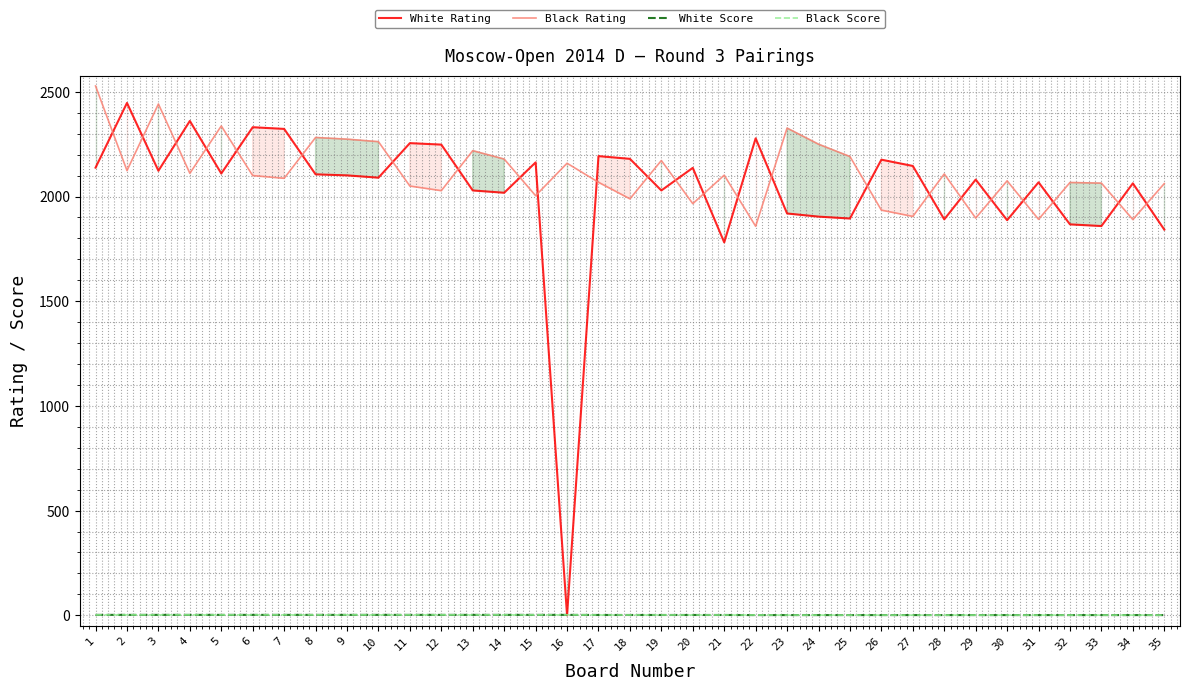

List the series in order of their peak value, lowest first.

White Score, Black Score, White Rating, Black Rating